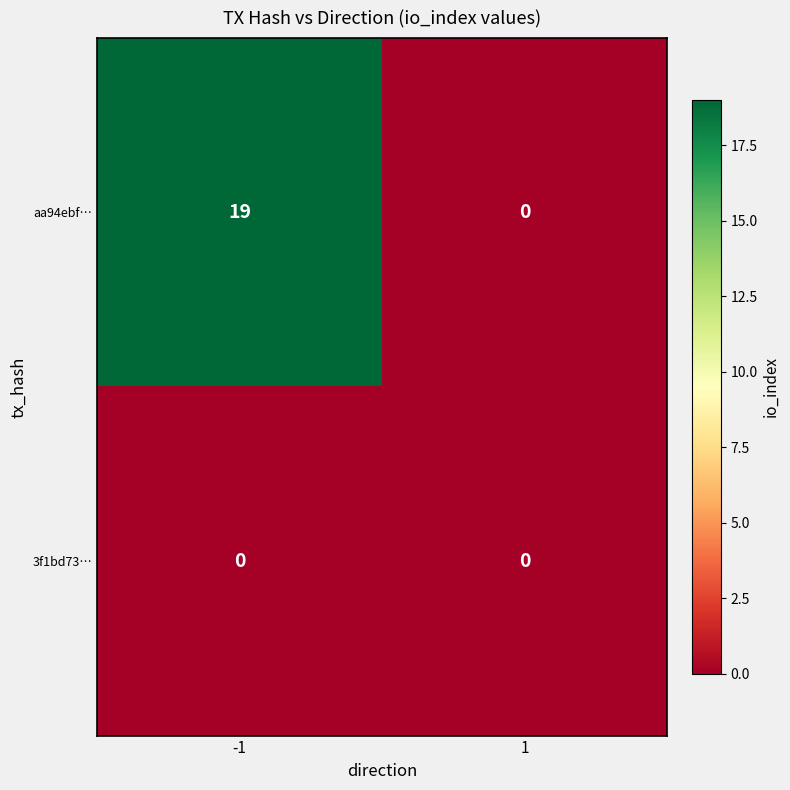

Reading right to left, extract all data points from this chart.

aa94ebf…: 1=0	-1=19
3f1bd73…: 1=0	-1=0